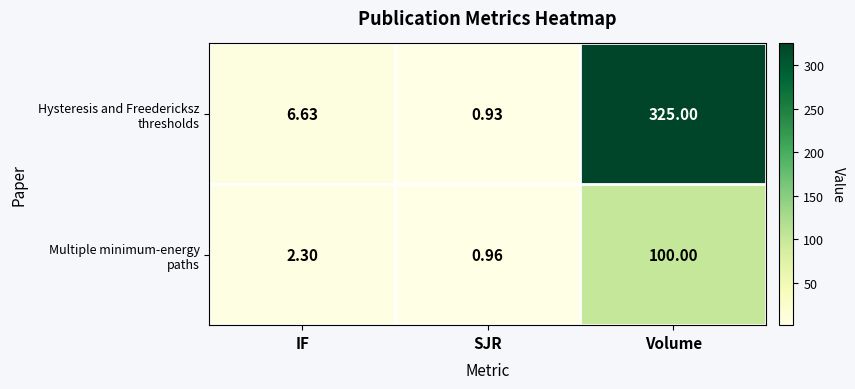

How many data points does each series have?

3